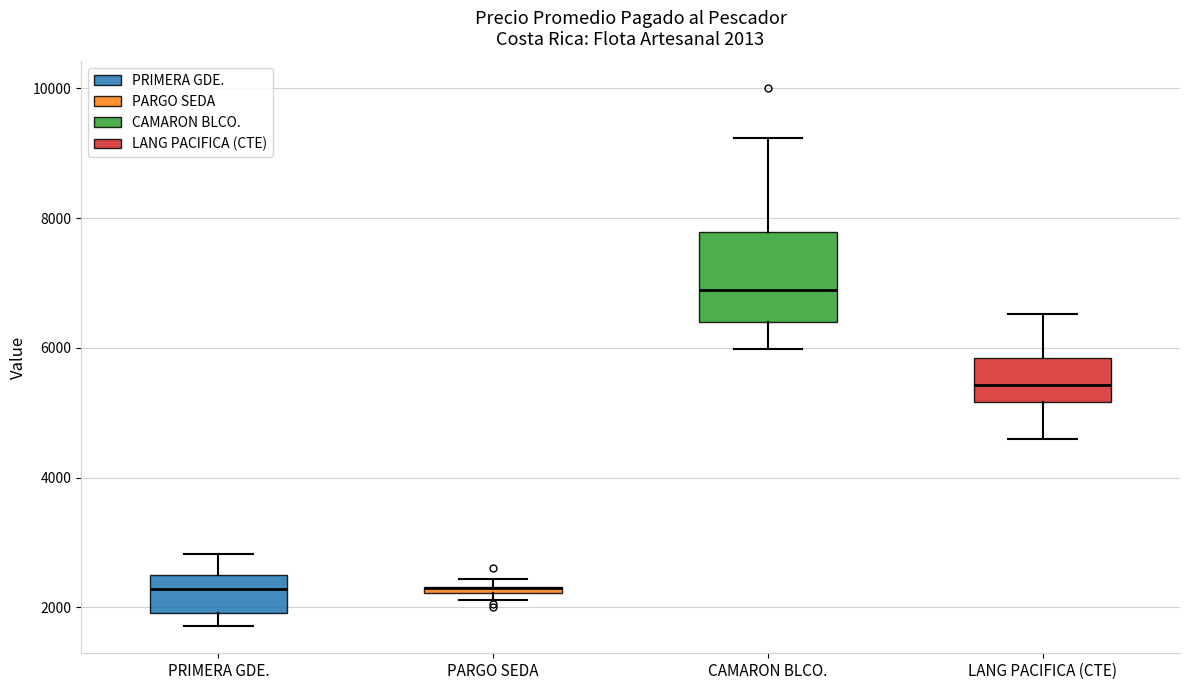

Which box is the tallest, from its lower edge to its upper edge?

CAMARON BLCO.